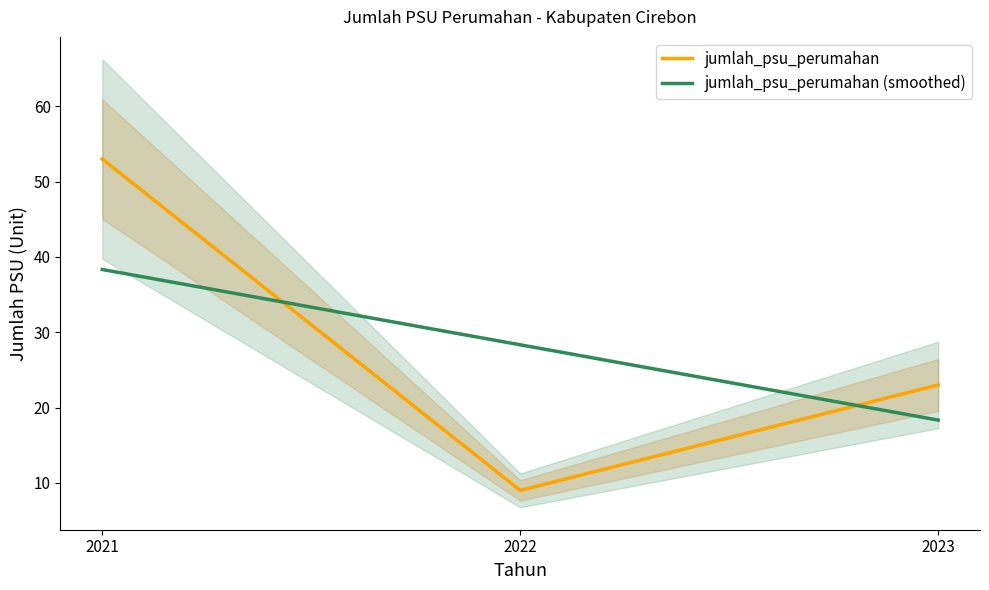

Reading right to left, transcribe all the data shown in this chart.

jumlah_psu_perumahan: 23.0	9.0	53.0
jumlah_psu_perumahan (smoothed): 18.3	28.3	38.3